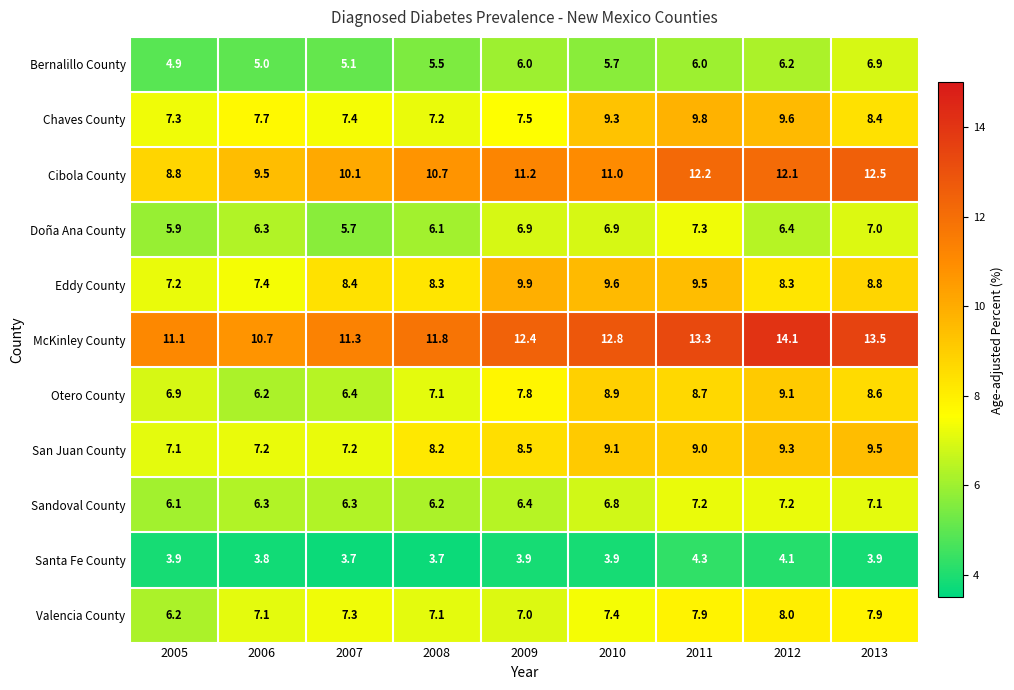

The value of Otero County at 2010 is 8.9. True or false?

True